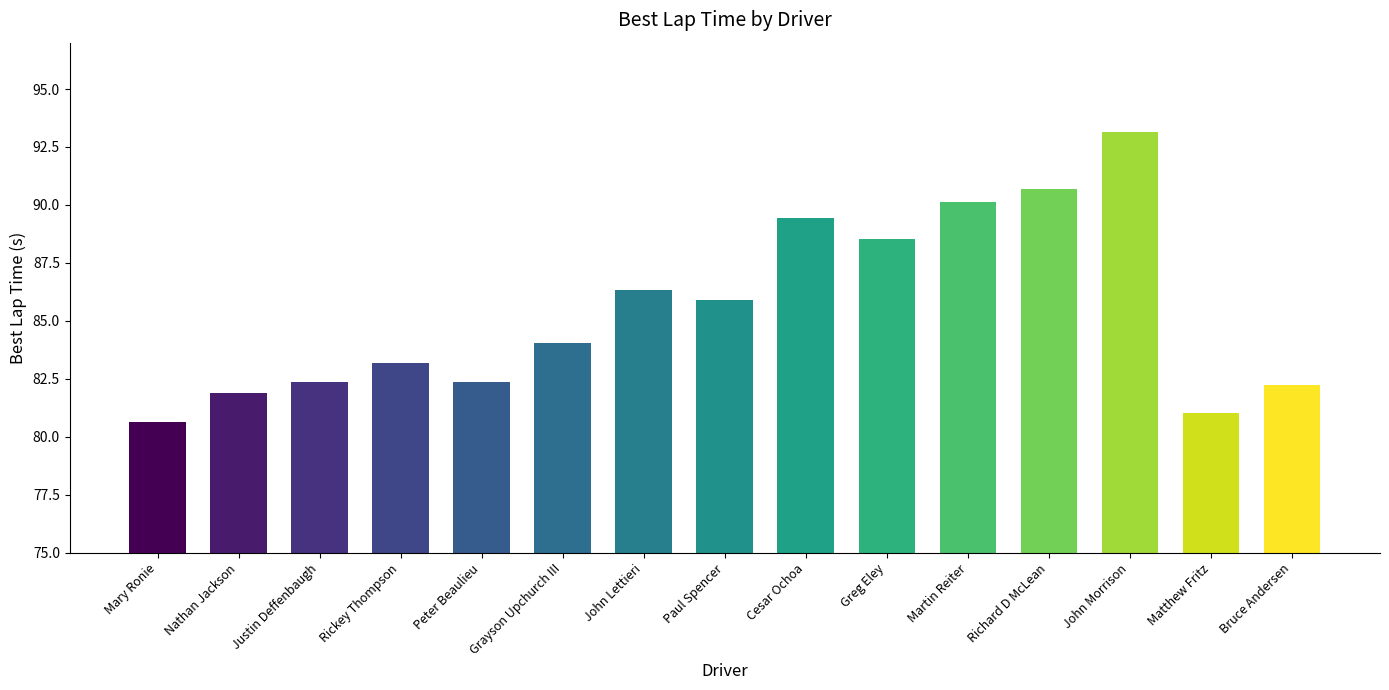

How many bars are there in total?

15